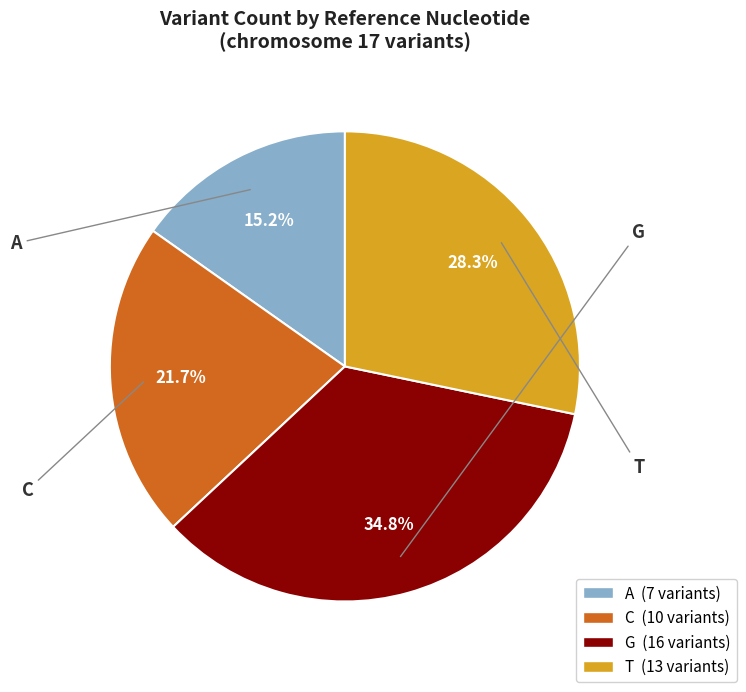

Count the number of slices in the pie.

4